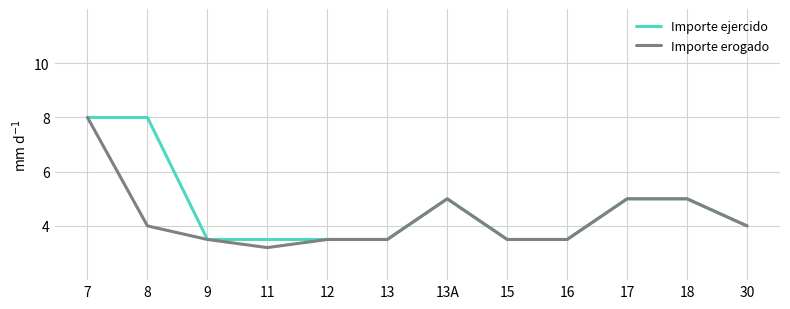

What is the minimum value for Importe ejercido?

3.5